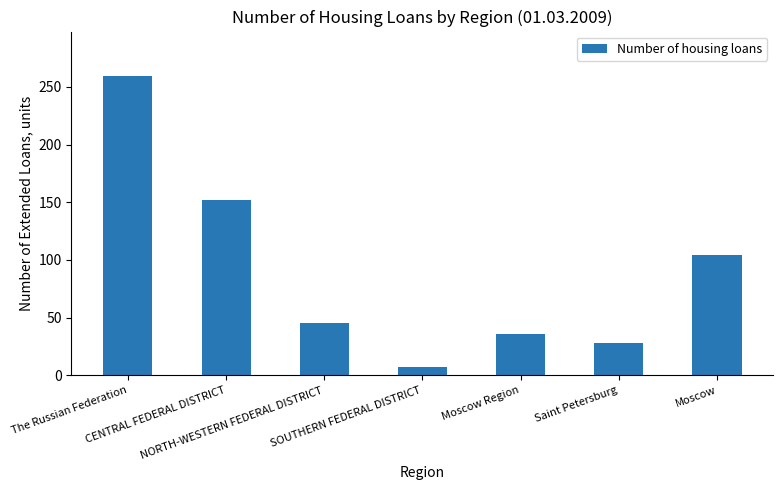

Are the bars horizontal?

No